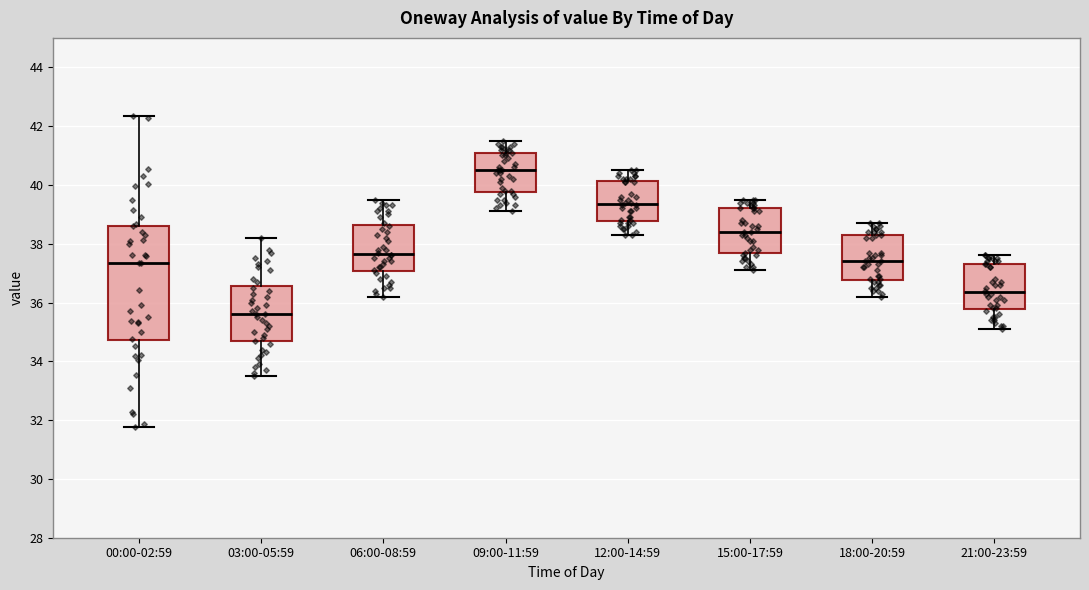

Reading left to right, transcribe this box plot: for each box, give where its median line is, the range the box spans, and where its two whiskers end, as read against the y-axis. The values are not printed on the chart, so give them approximately, as read against the axis.

00:00-02:59: median 37.4, box 34.8 to 38.6, whiskers 31.8 to 42.4
03:00-05:59: median 35.6, box 34.6 to 36.6, whiskers 33.6 to 38.2
06:00-08:59: median 37.6, box 37.0 to 38.6, whiskers 36.2 to 39.6
09:00-11:59: median 40.6, box 39.8 to 41.2, whiskers 39.2 to 41.6
12:00-14:59: median 39.4, box 38.8 to 40.2, whiskers 38.4 to 40.6
15:00-17:59: median 38.4, box 37.6 to 39.2, whiskers 37.2 to 39.6
18:00-20:59: median 37.4, box 36.8 to 38.4, whiskers 36.2 to 38.8
21:00-23:59: median 36.4, box 35.8 to 37.4, whiskers 35.2 to 37.6